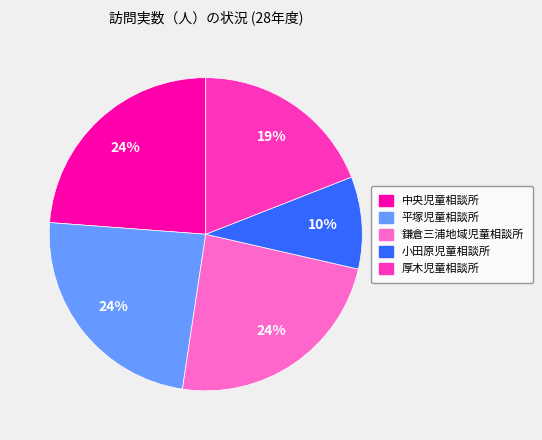

Is it true that 鎌倉三浦地域児童相談所 is 12% of the pie?

False